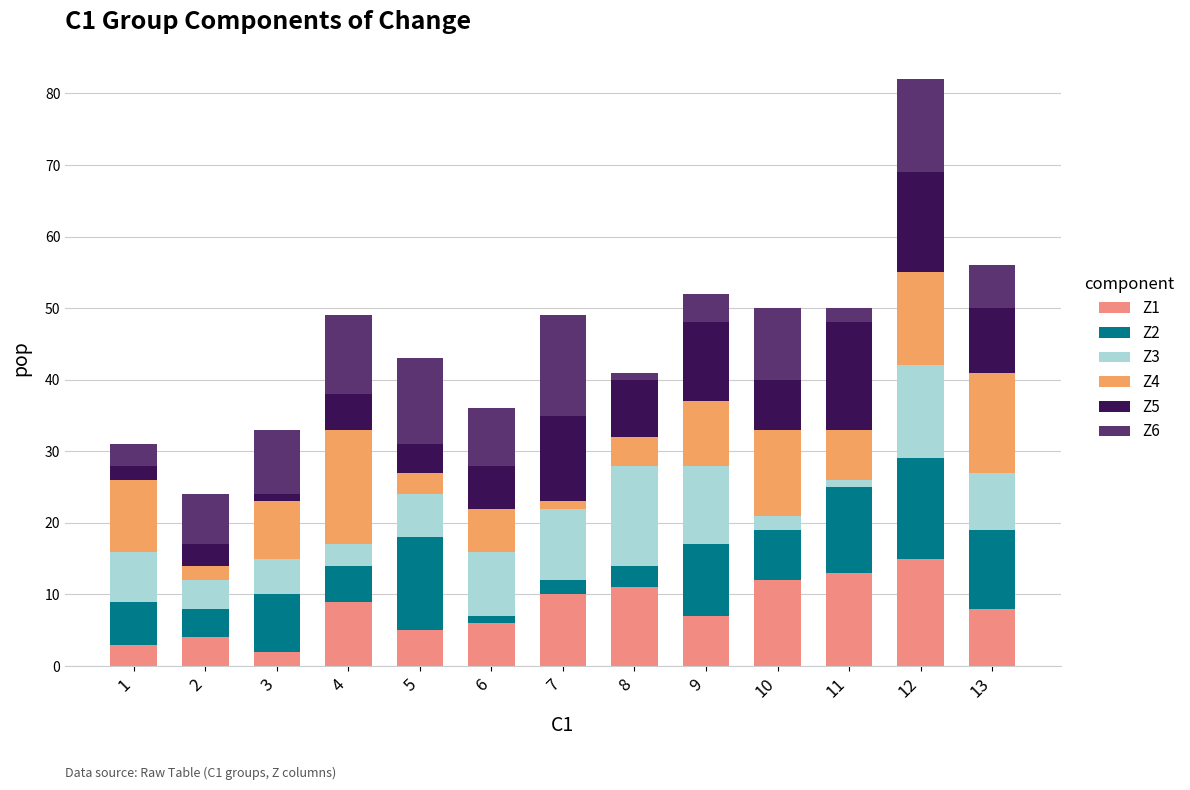

True or false: Z1 has a value of 8 at 5.

False